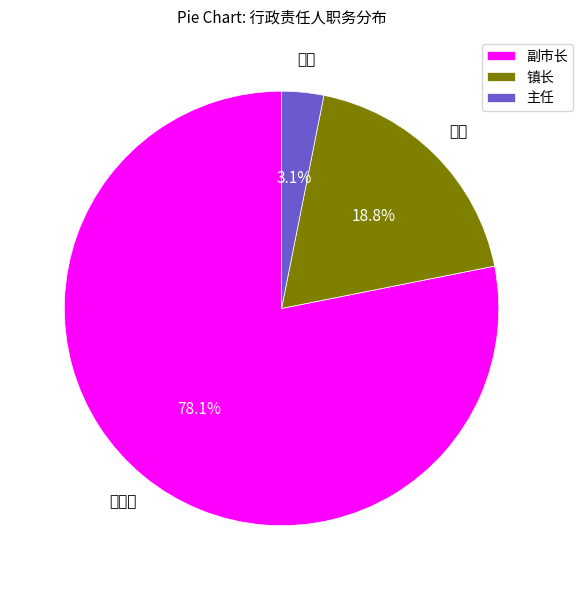

Rank the categories by value from highest to lowest.

副市长, 镇长, 主任